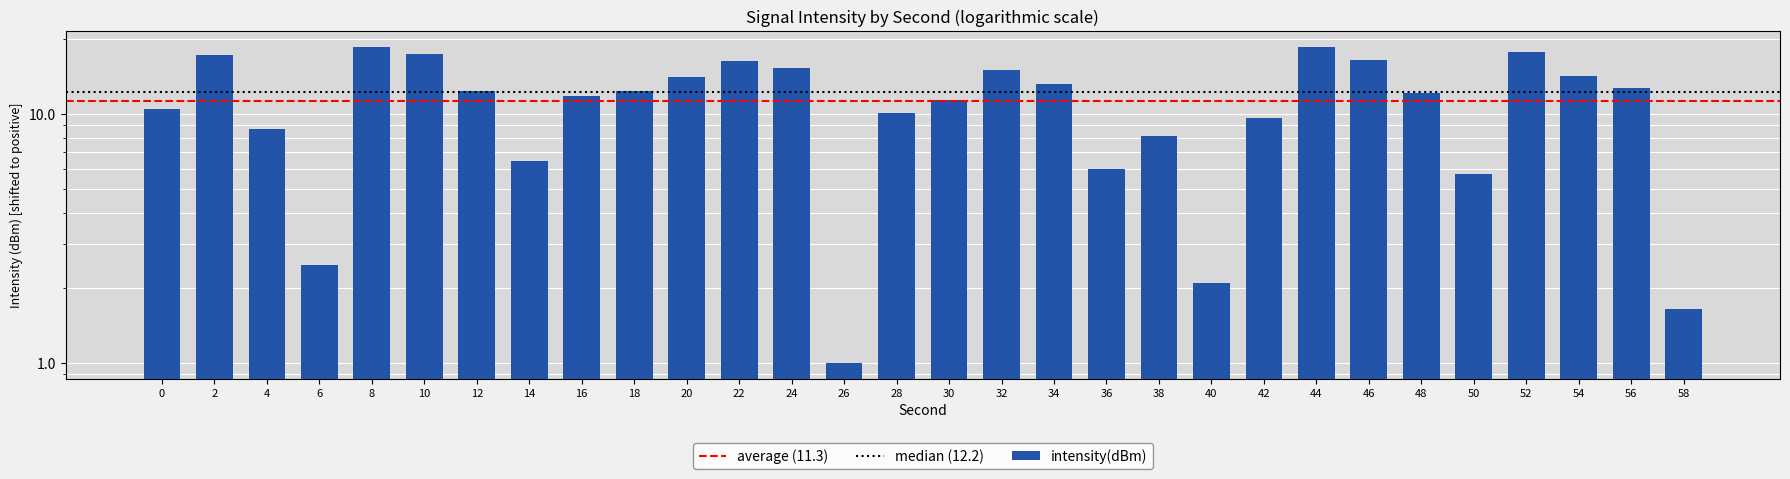

Where is the data nearest to the value 9?

4